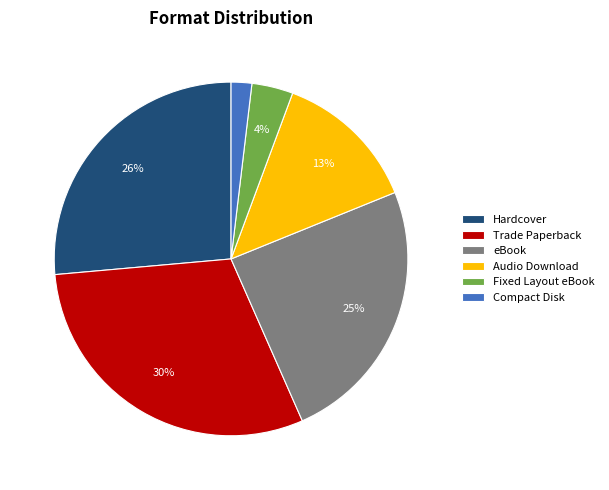

Which slice is the smallest?

Compact Disk